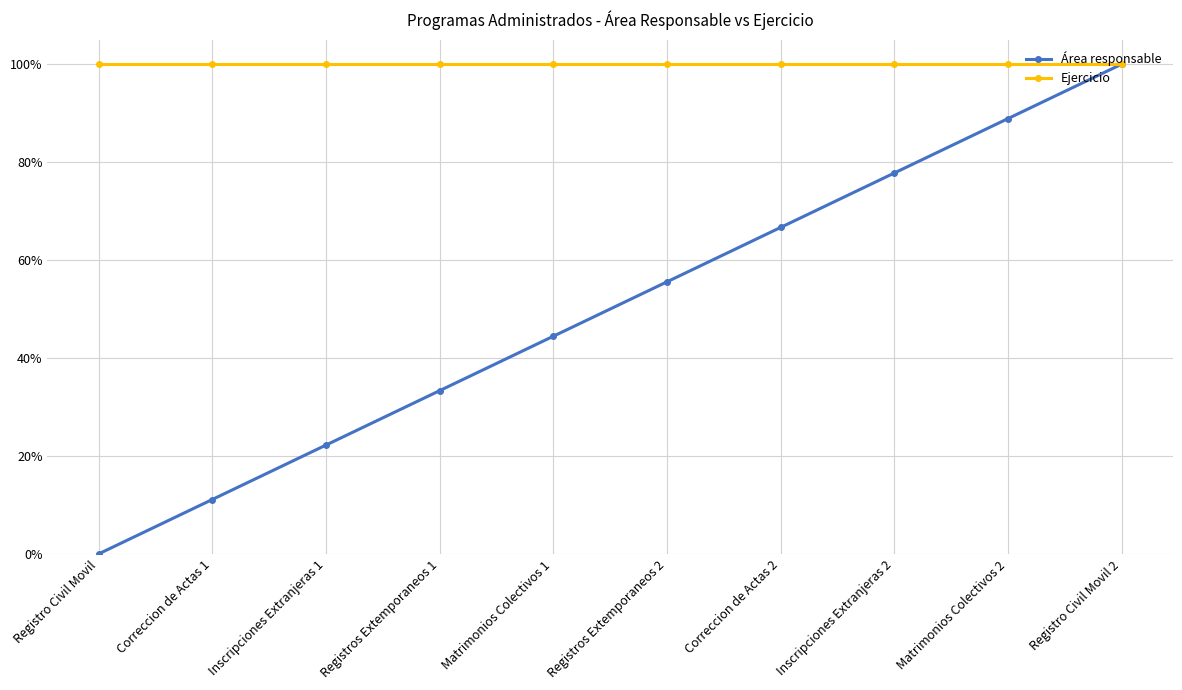

Which series has the largest range (max minus min)?

Área responsable